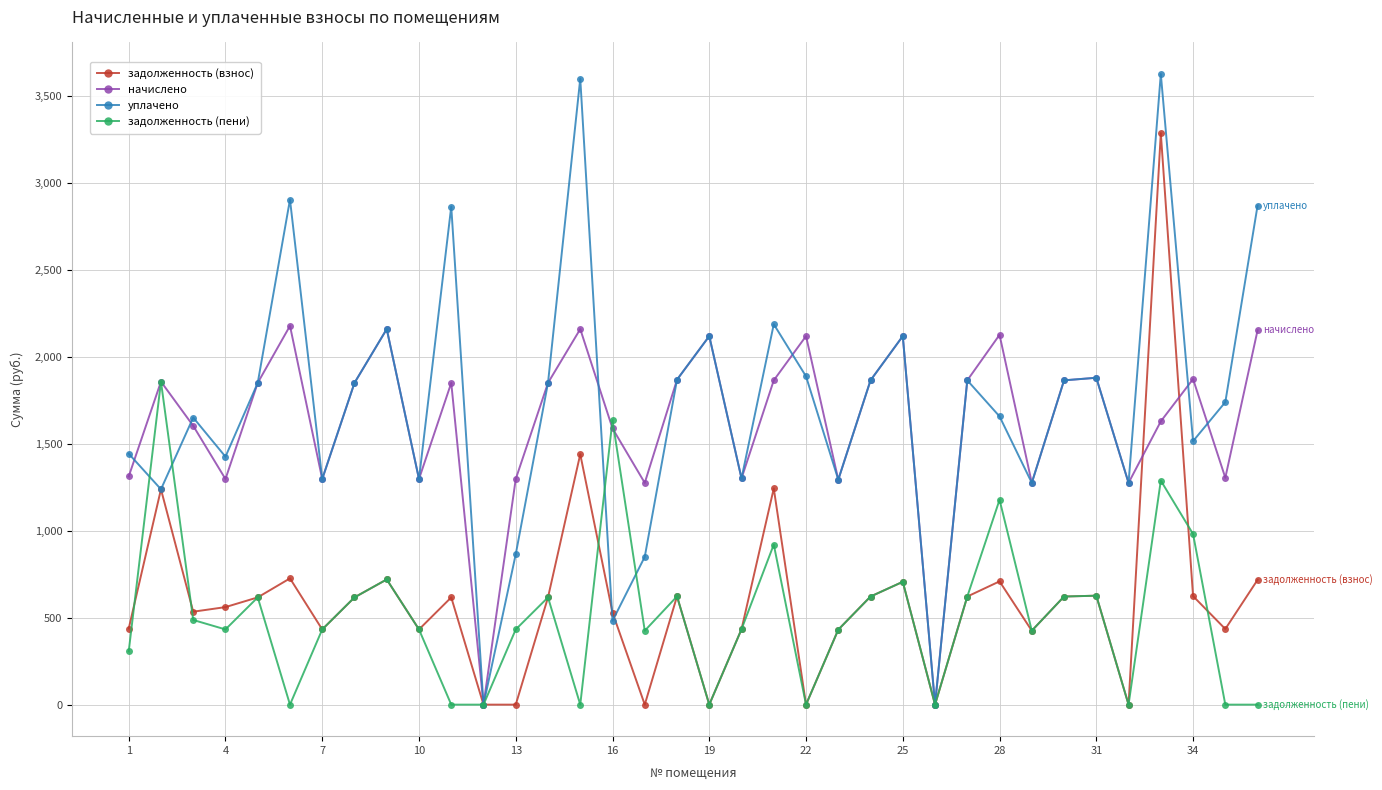

List the series in order of their peak value, lowest first.

задолженность (пени), начислено, задолженность (взнос), уплачено